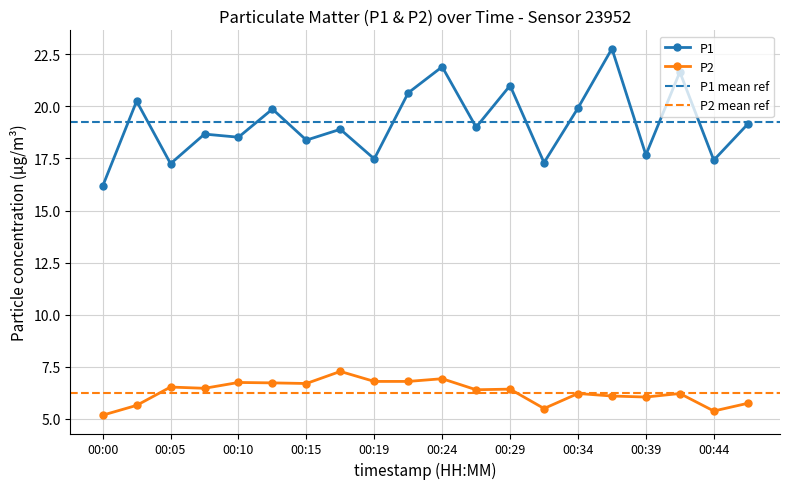

Between 00:02 and 00:41, which series saw the biggest shift?

P1